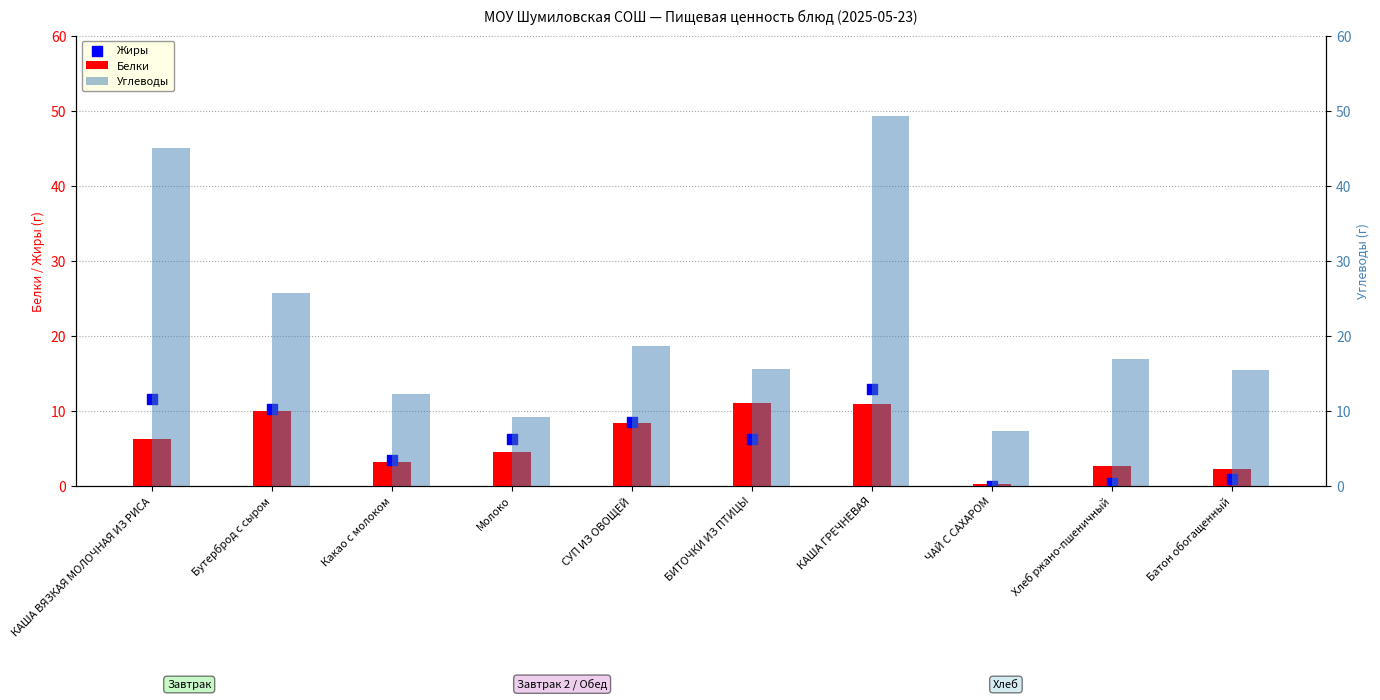

What are all the series names shown in the legend?

Белки, Жиры, Углеводы